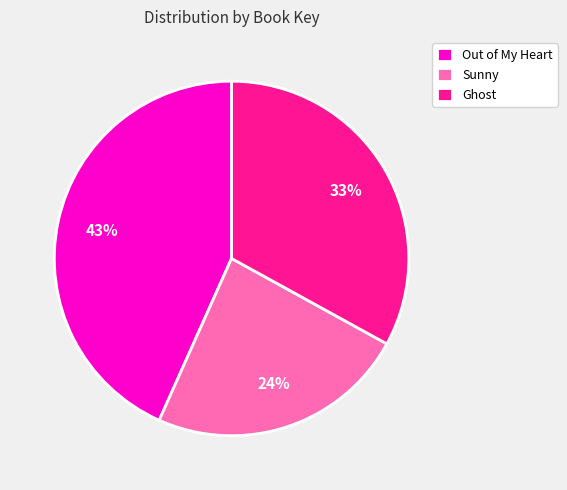

Combined, do Sunny and Ghost account for over 50%?

Yes